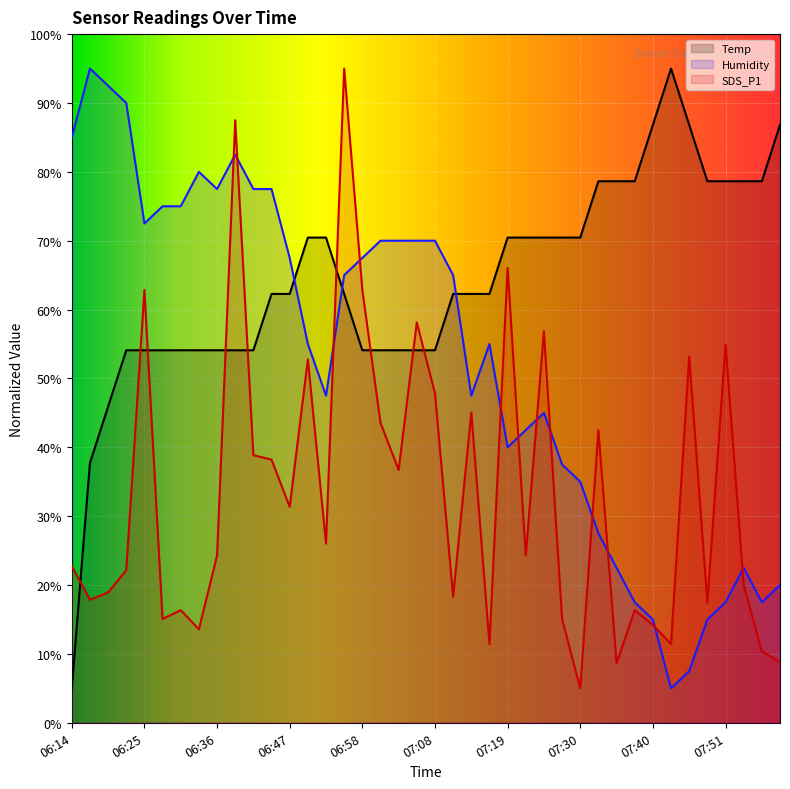

What is the label of the 38th point from the right?

06:19